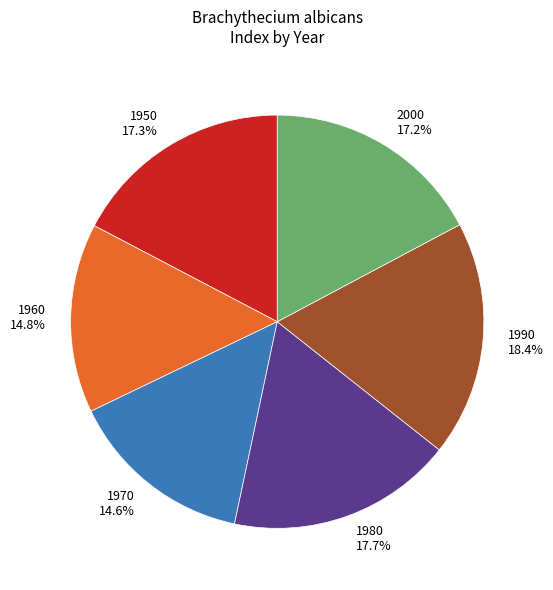

Which category has the biggest portion of the pie?

1990